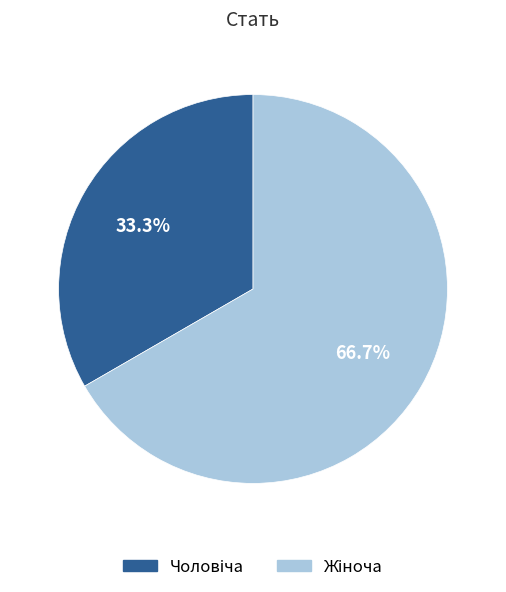

What percentage is the Жіноча slice, to the nearest percent?

67%